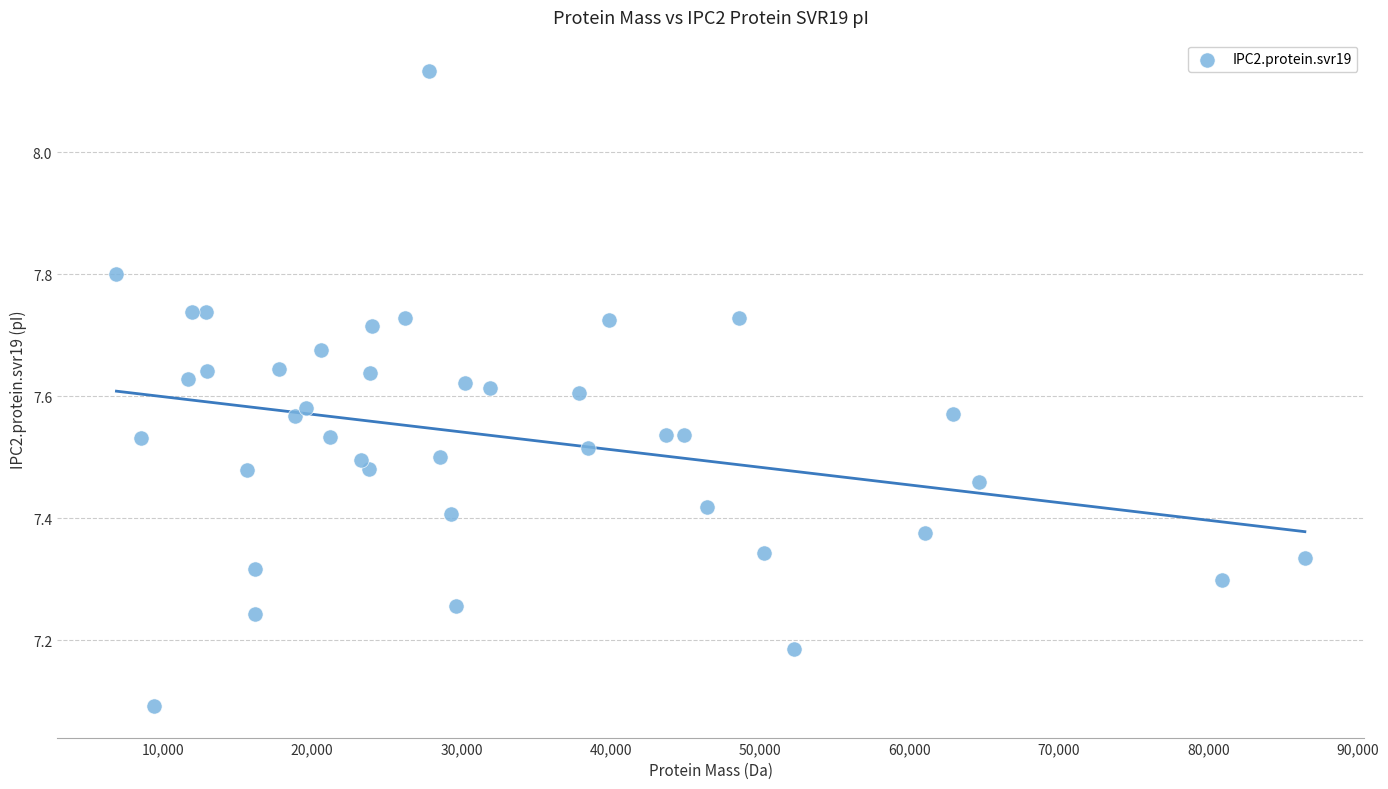

What Y value in the scatter plot is closest to 7?

7.1